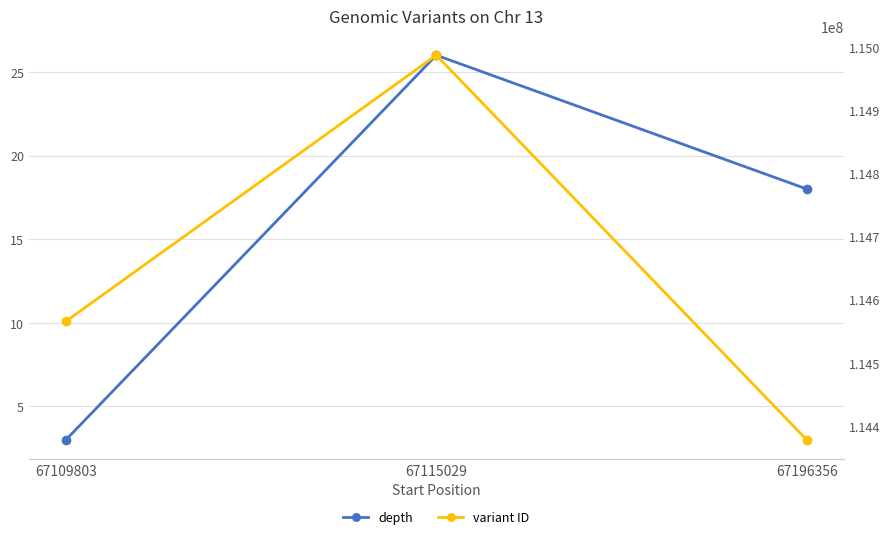

Rank the series by their maximum value, from lowest to highest.

depth, variant ID